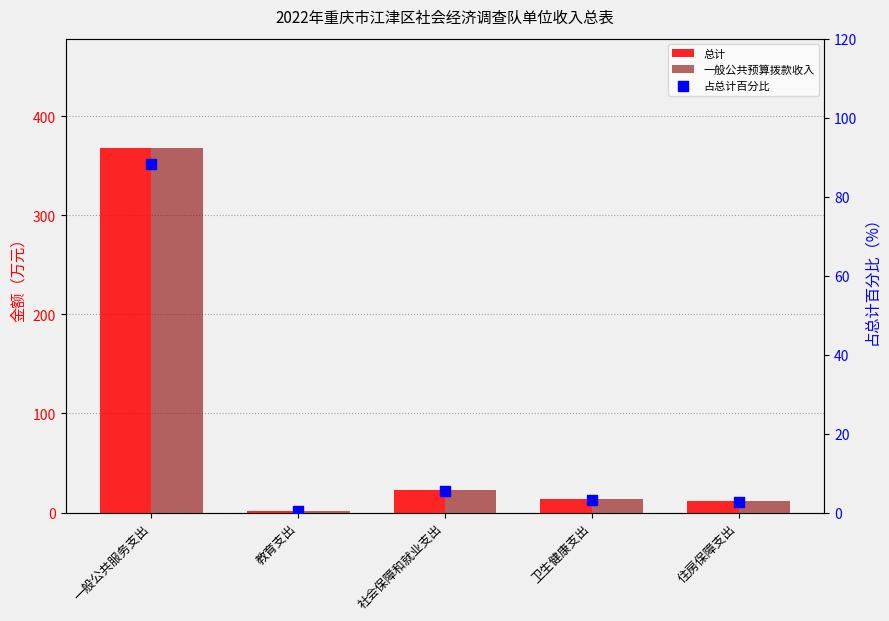

Which series has the widest spread of Y values?

总计